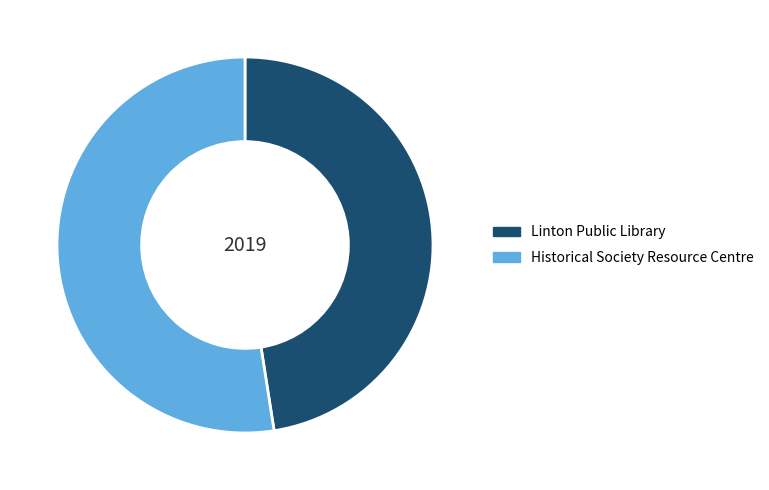

Is the sum of Historical Society Resource Centre and Linton Public Library greater than half?

Yes